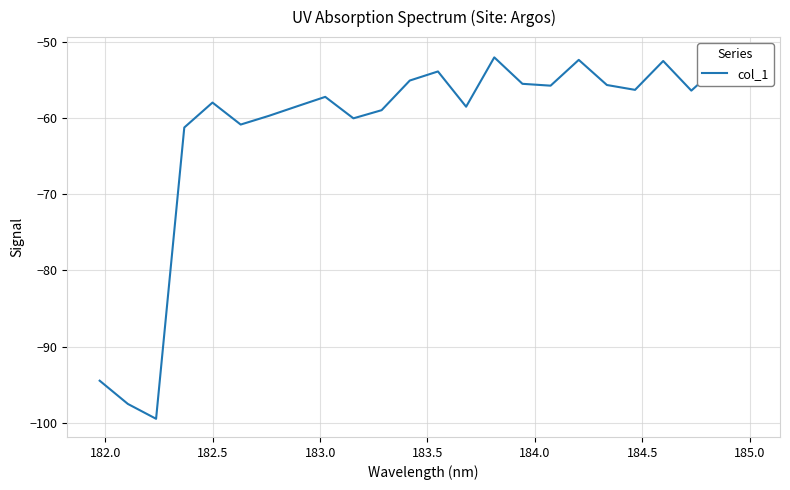

Does the chart have visible grid lines?

Yes